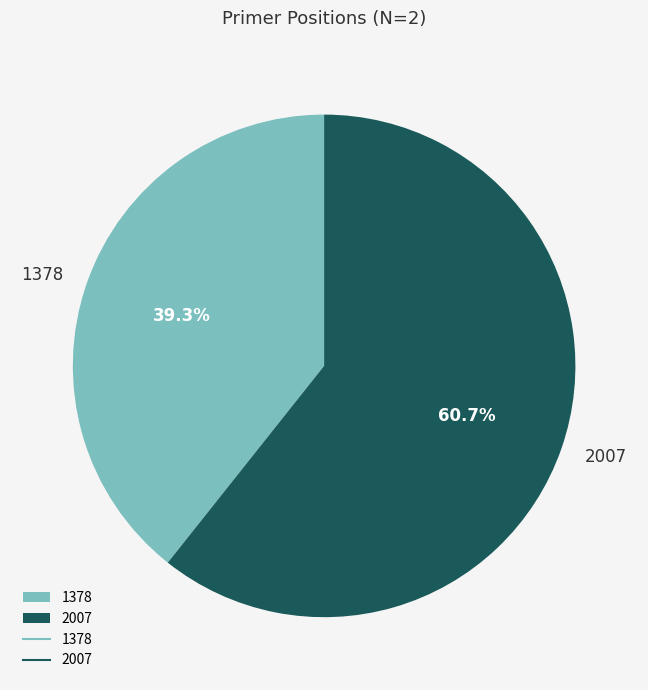

What portion of the pie excludes 2007?

39.3%